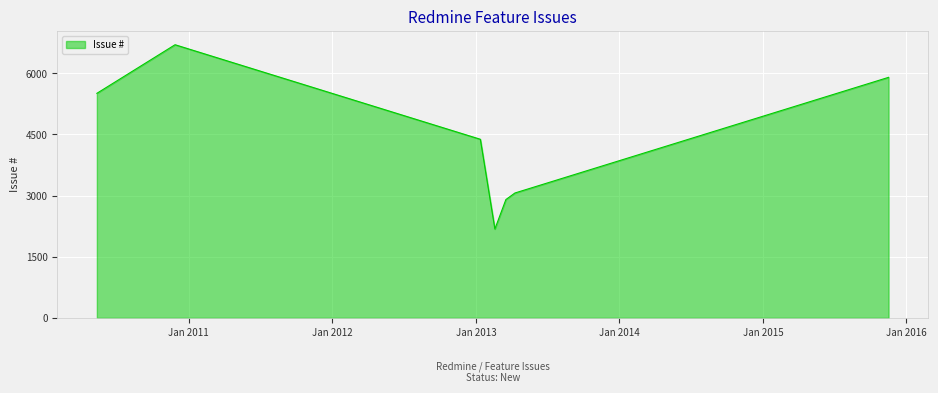

What is the difference between the maximum and minimum values?

4520